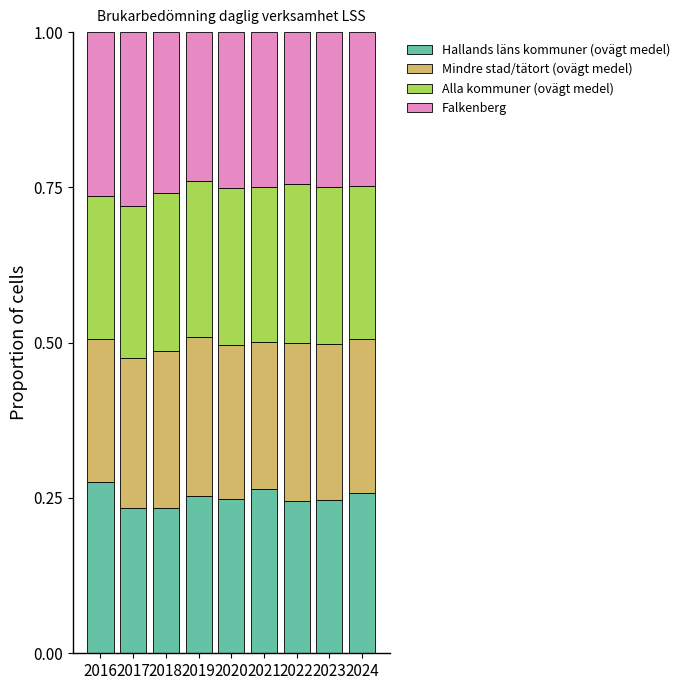

The value of Hallands läns kommuner (ovägt medel) at 2016 is 0.1. True or false?

False